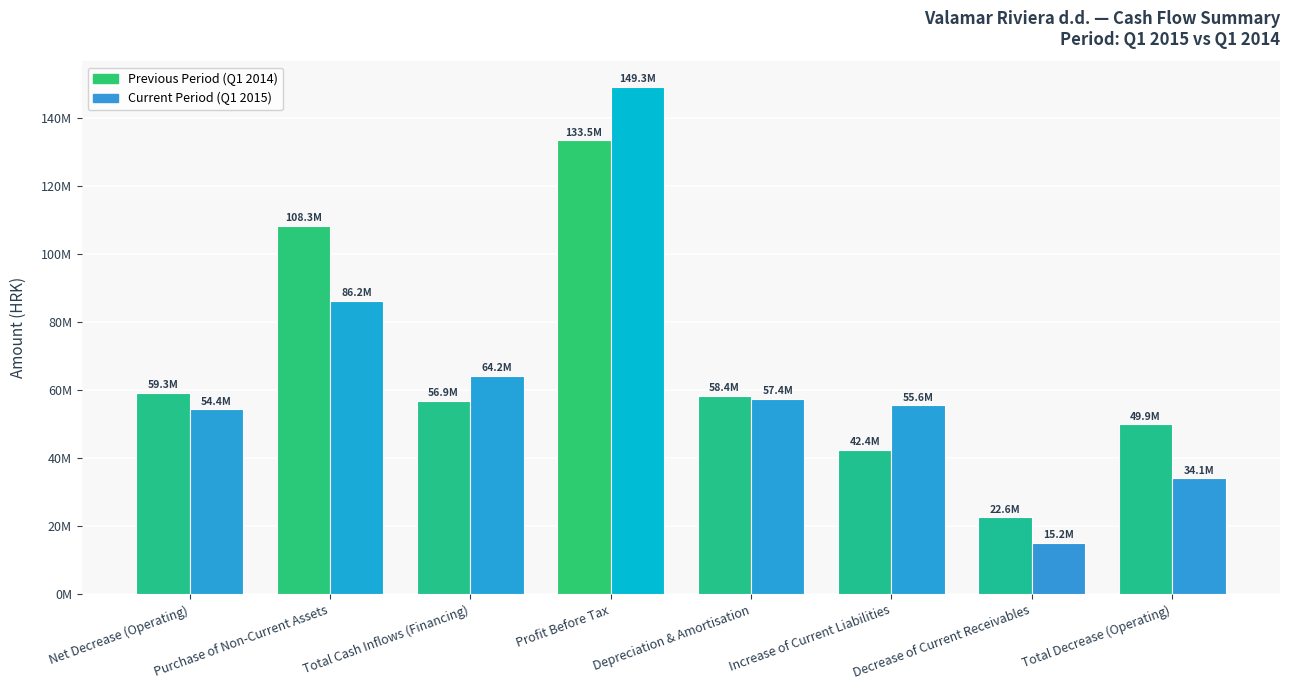

True or false: Current Period has a value of 54355312 at Net Decrease (Operating).

True